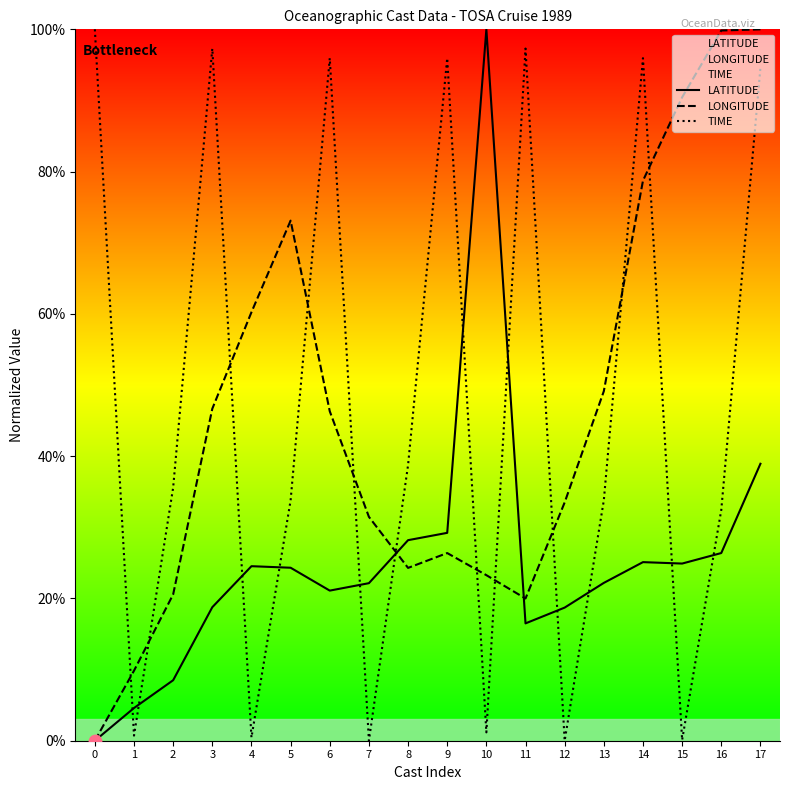

At how many categories does at least one series exceed 4?

18